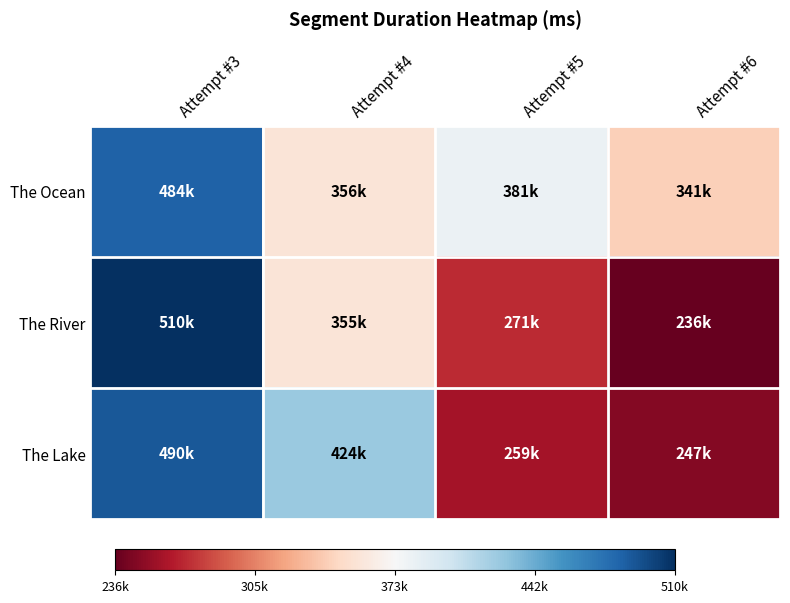

Which series has the largest total across all categories?

The Ocean